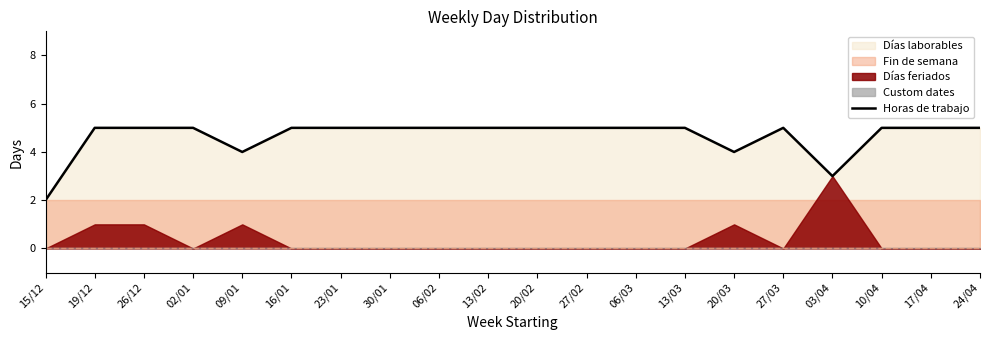

Rank the categories by value from lowest to highest.

15/12, 03/04, 09/01, 20/03, 19/12, 26/12, 02/01, 16/01, 23/01, 30/01, 06/02, 13/02, 20/02, 27/02, 06/03, 13/03, 27/03, 10/04, 17/04, 24/04